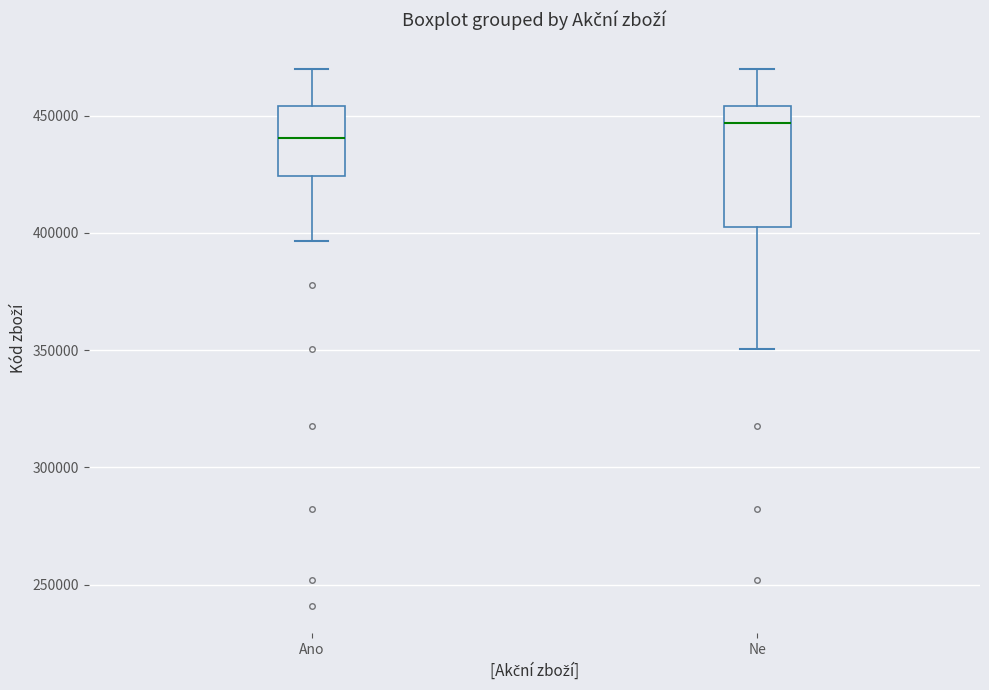

Which box's median line is the lowest?

Ano